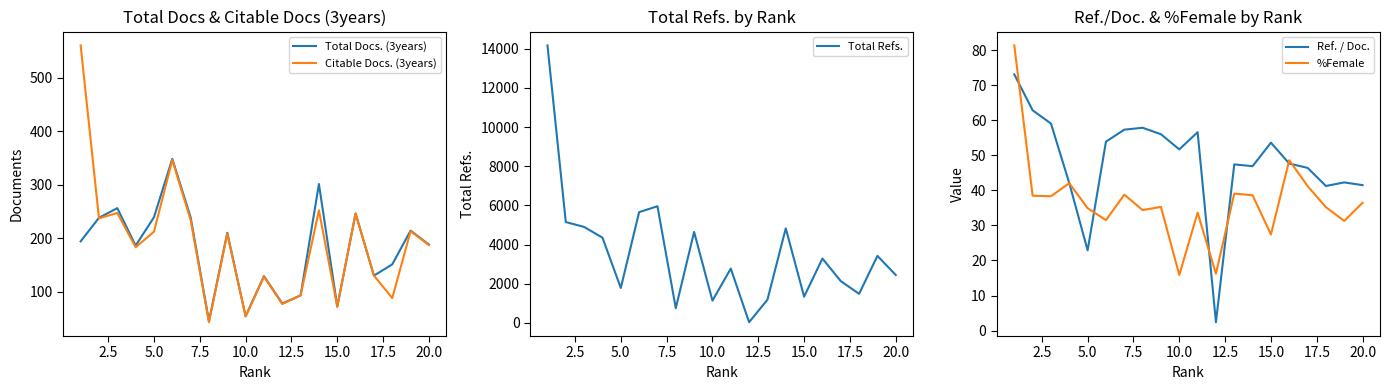

What are all the series names shown in the legend?

Total Docs. (3years), Citable Docs. (3years), Total Refs., Ref. / Doc., %Female